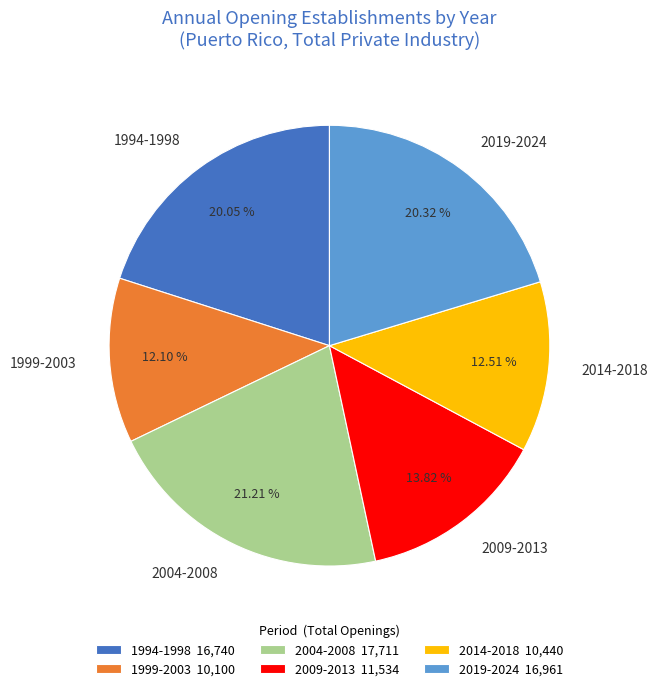

Do 2014-2018 and 2004-2008 together represent more than half of the pie?

No